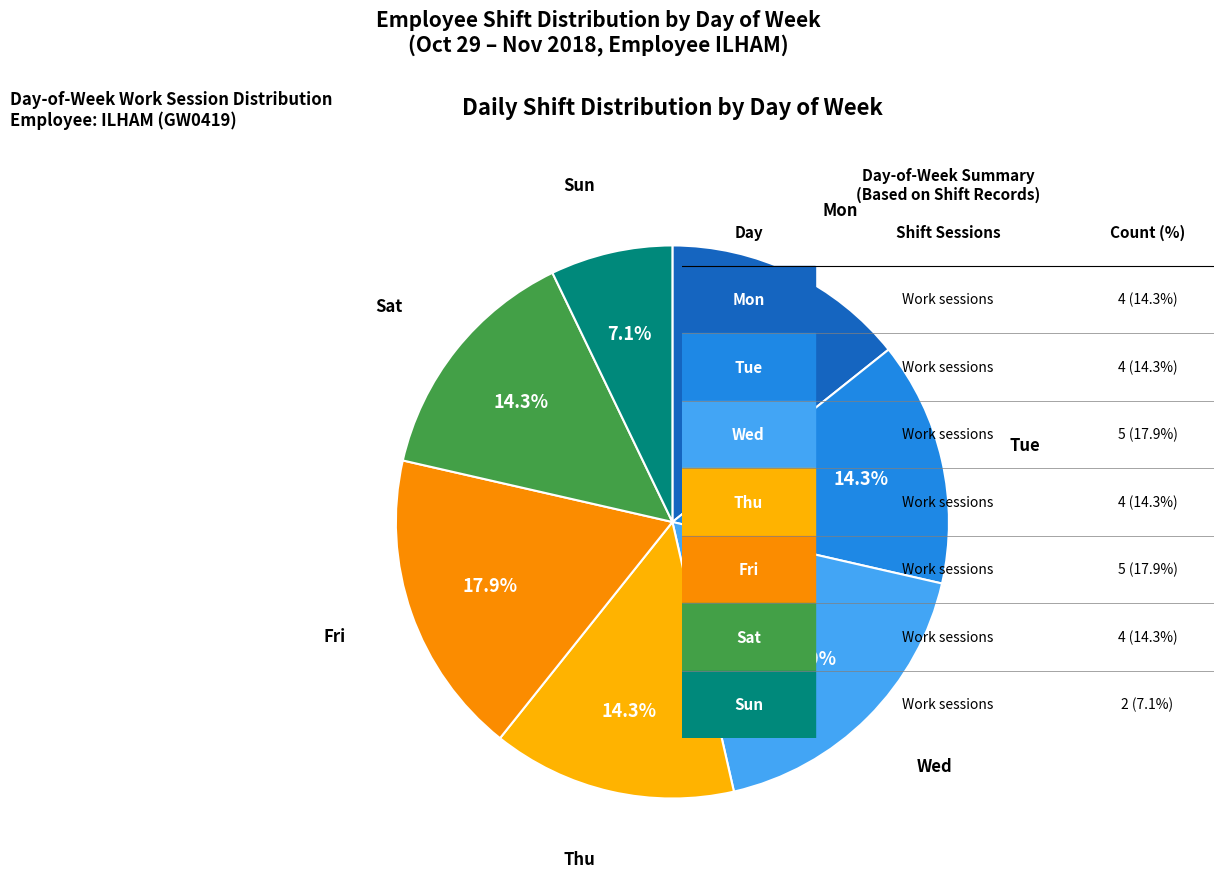

Which slice is the largest?

Wed